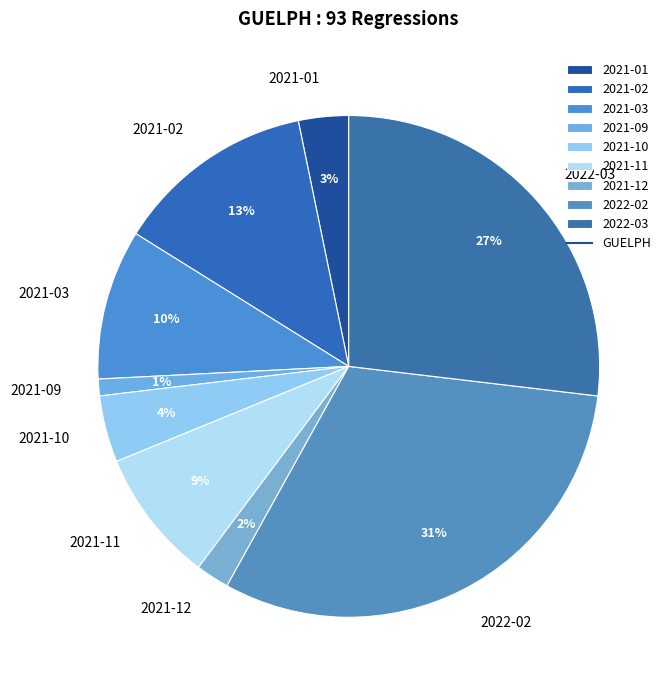

To the nearest percent, what is the difference between the largest and smallest slice percentages?

30%